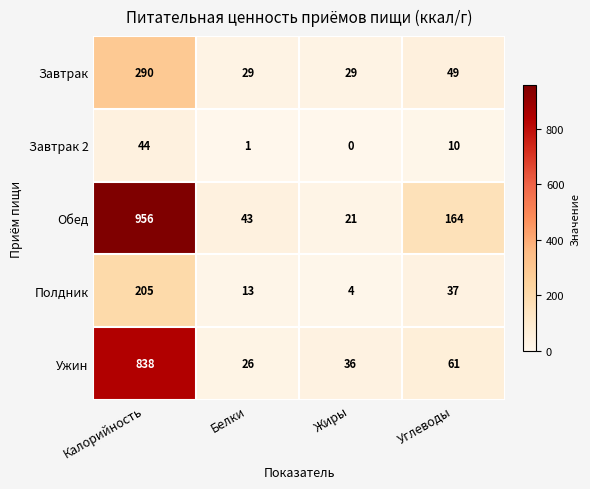

What is the total value across all series at Калорийность?

2333